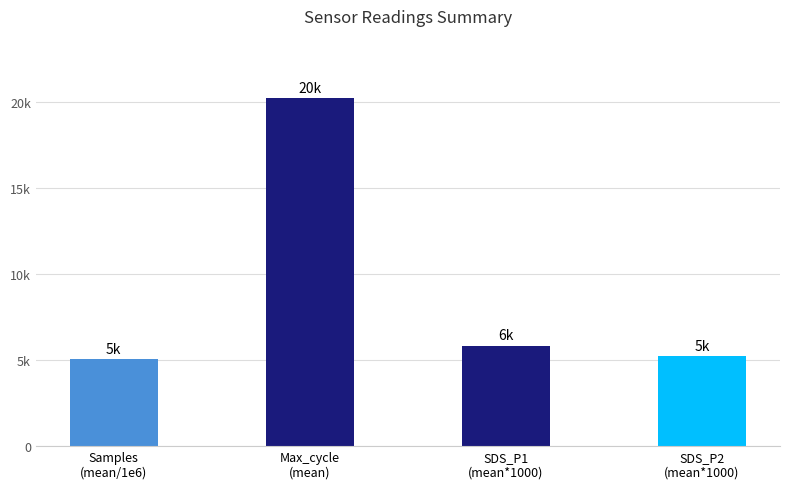

Reading left to right, extract all data points from this chart.

5040	20200	5832	5226